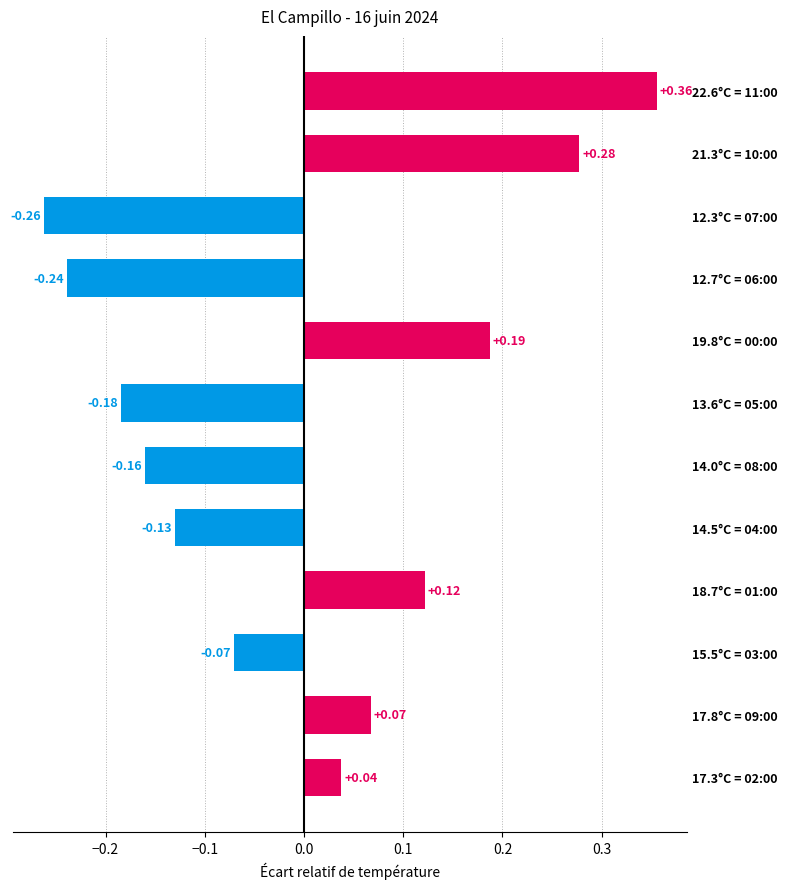

Between 21.3°C = 10:00 and 12.7°C = 06:00, which is larger?

21.3°C = 10:00